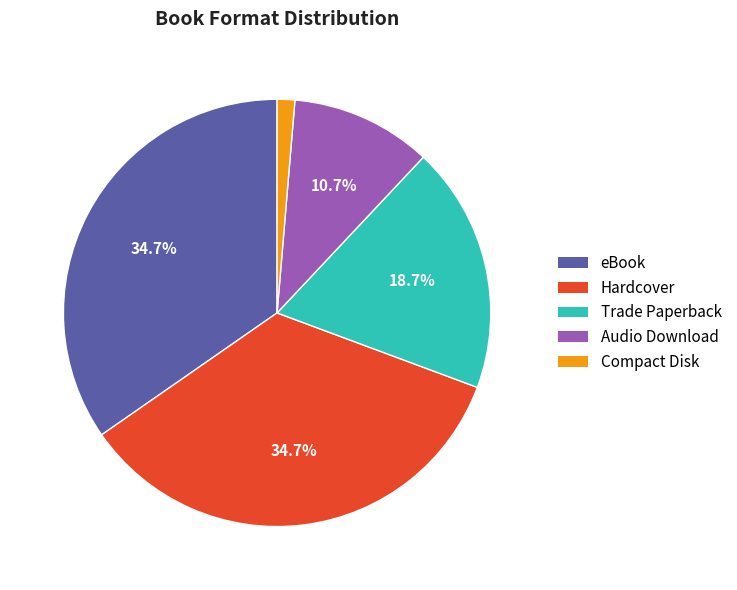

Is the sum of Compact Disk and Audio Download greater than half?

No